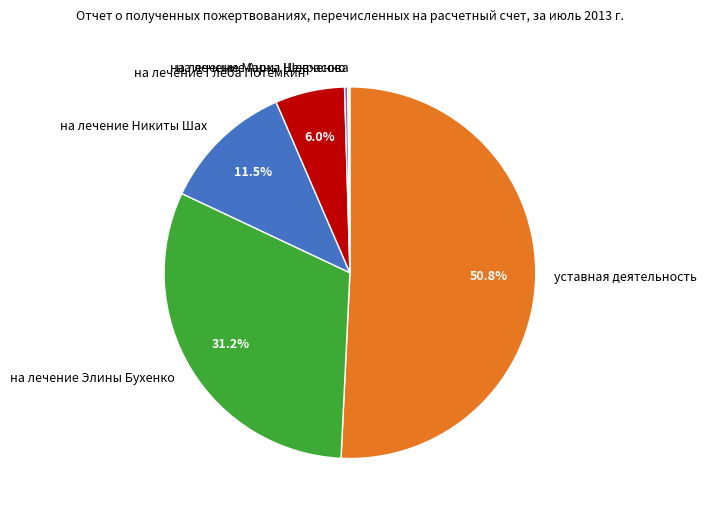

To the nearest percent, what is the difference between the largest and smallest slice percentages?

51%